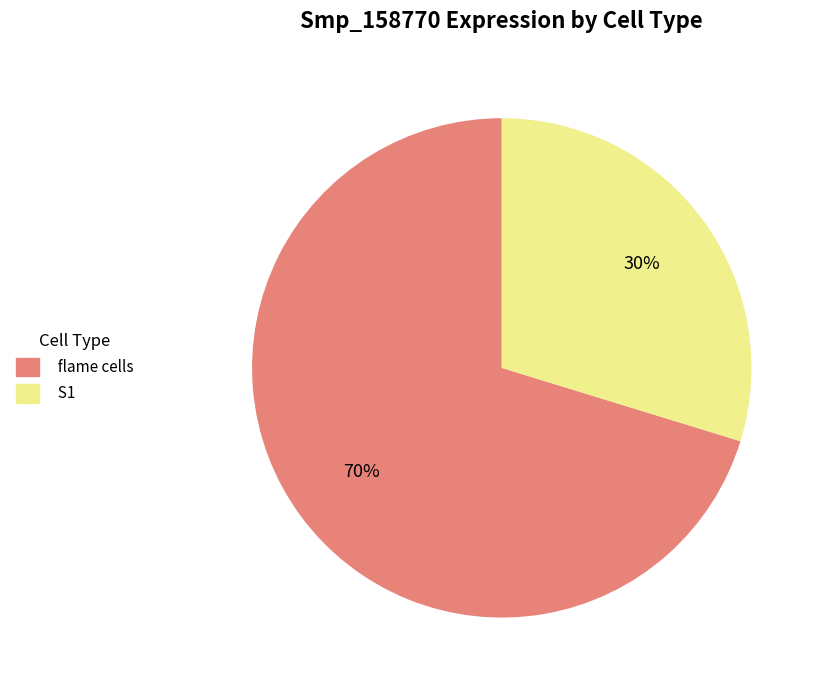

To the nearest percent, what is the combined percentage of S1 and flame cells?

100%